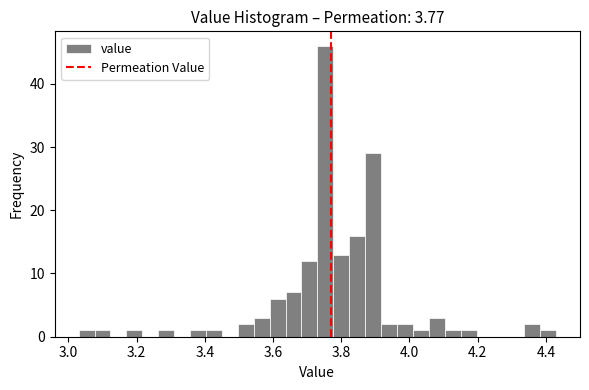

Read against the x-axis, roughly where is the centre of the tallest bar?

3.76